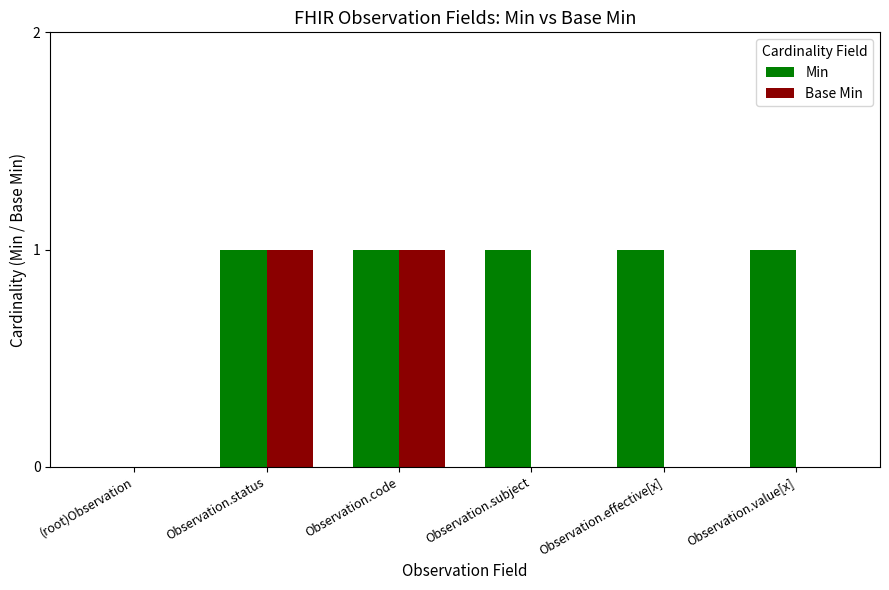

What is the sum of all Min values?

5